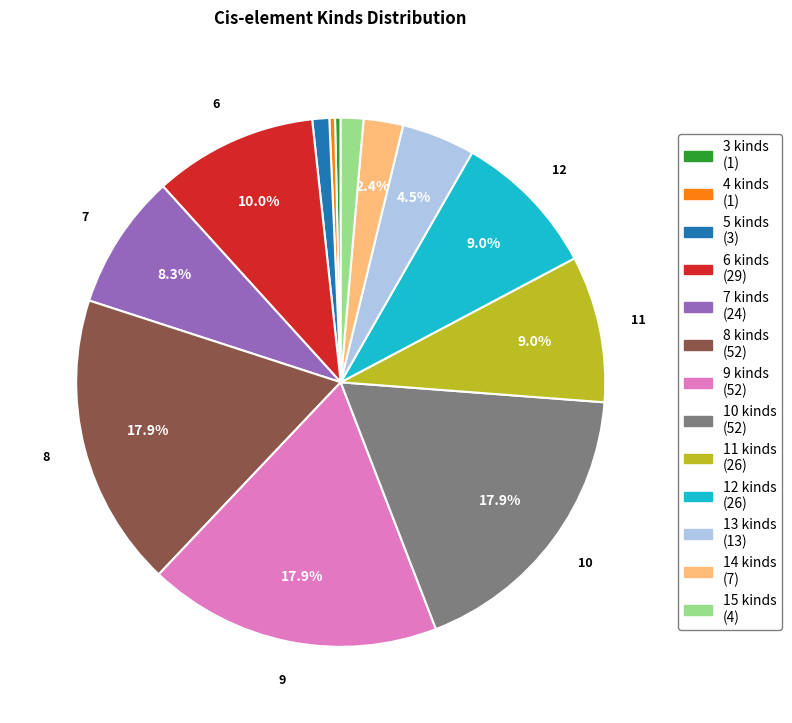

True or false: 11 accounts for 9% of the total.

True